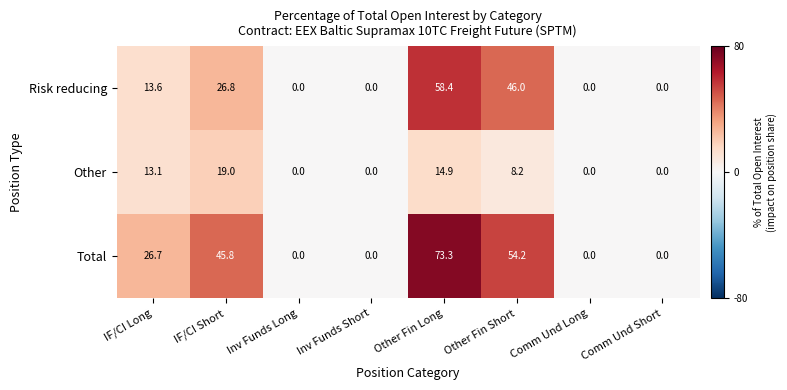

Which series changed the most between IF/CI Short and Comm Und Long?

Total